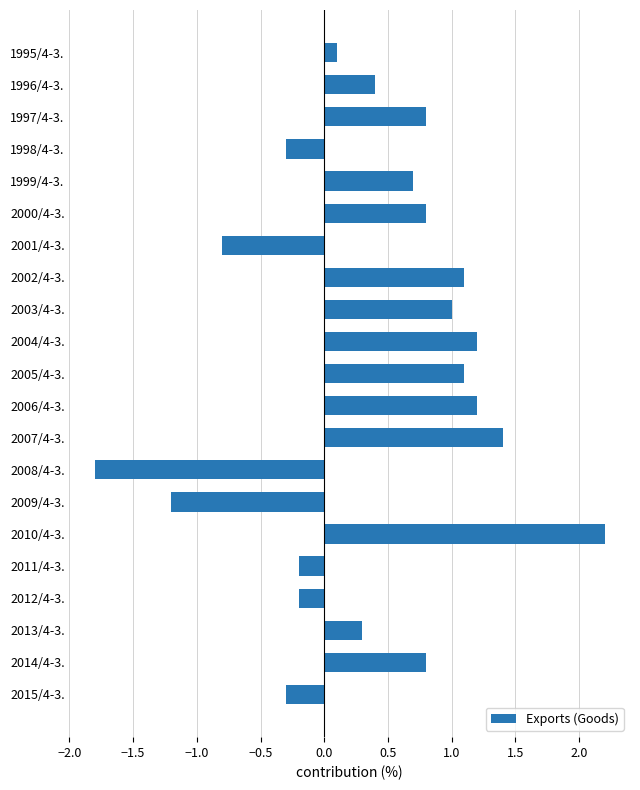

What is the greatest value displayed?

2.2